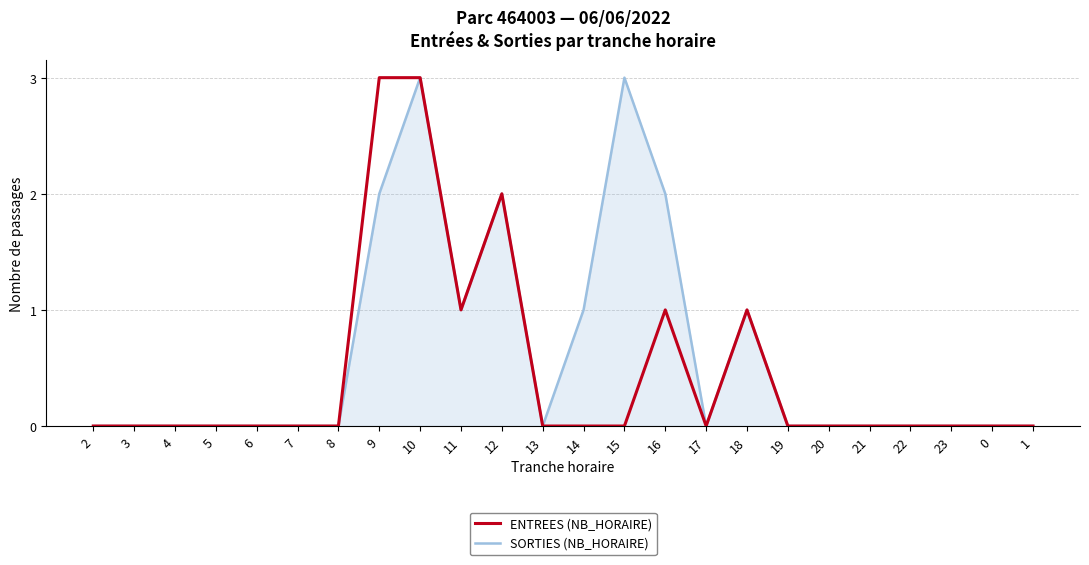

At which category is the sum across all series the highest?

10